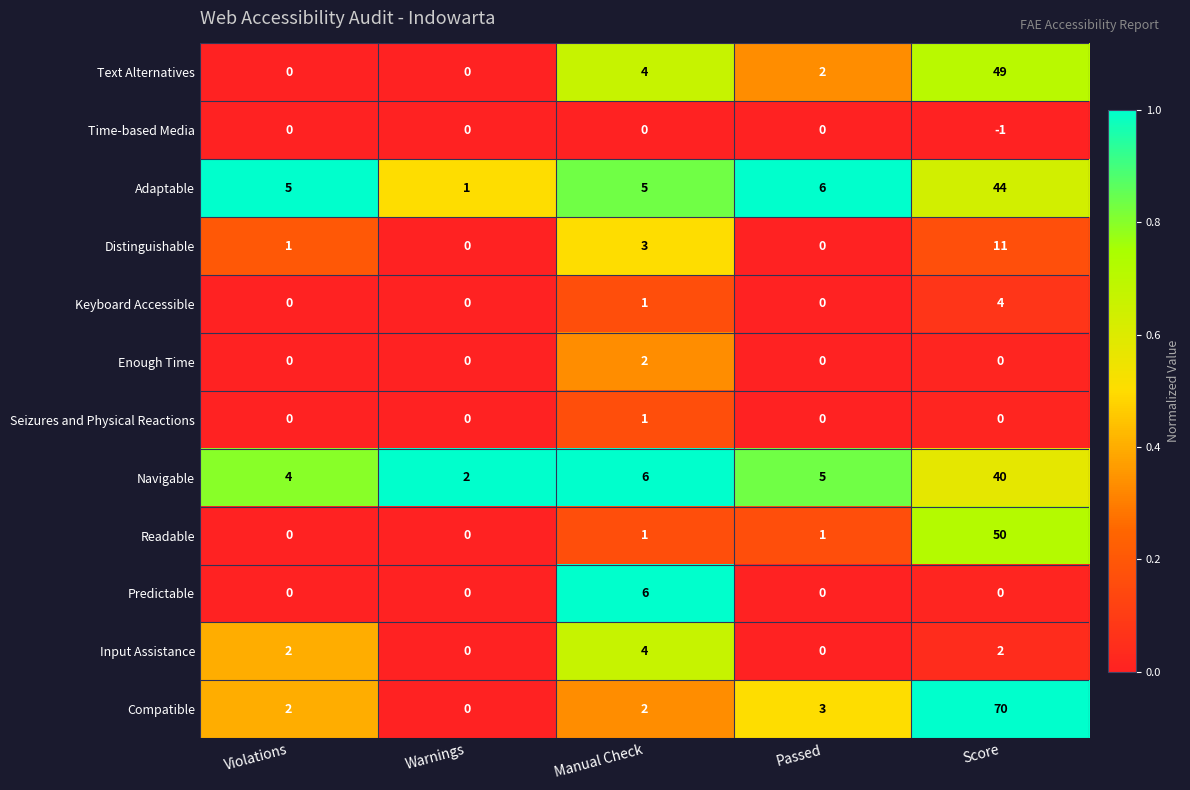

What is the difference between the highest and lowest values at Passed?

6